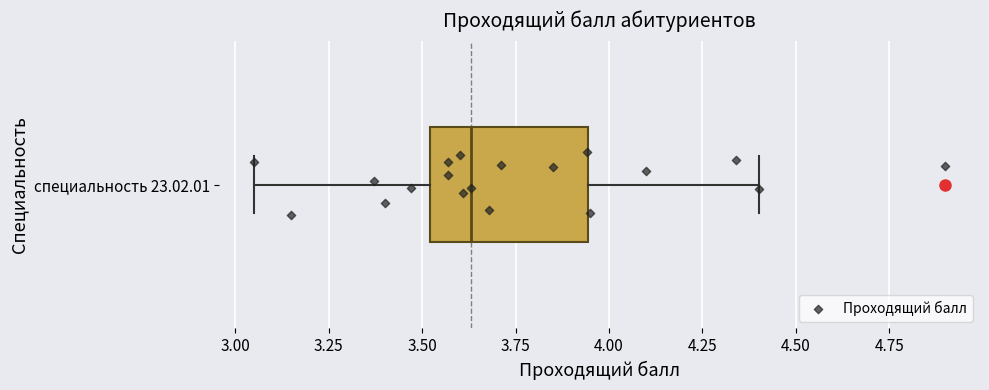

Transcribe this box plot: give where the median line is, the range the box spans, and where the two whiskers end, as read against the x-axis. The values are not printed on the chart, so give them approximately, as read against the axis.

median 3.65, box 3.50 to 3.95, whiskers 3.05 to 4.40